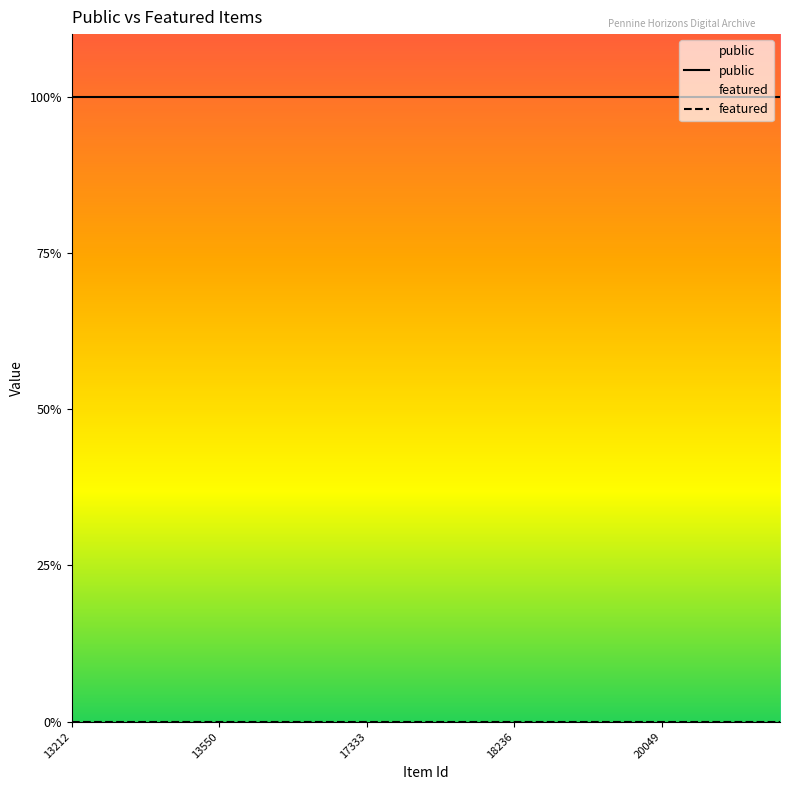

True or false: public and featured cross at least once.

False